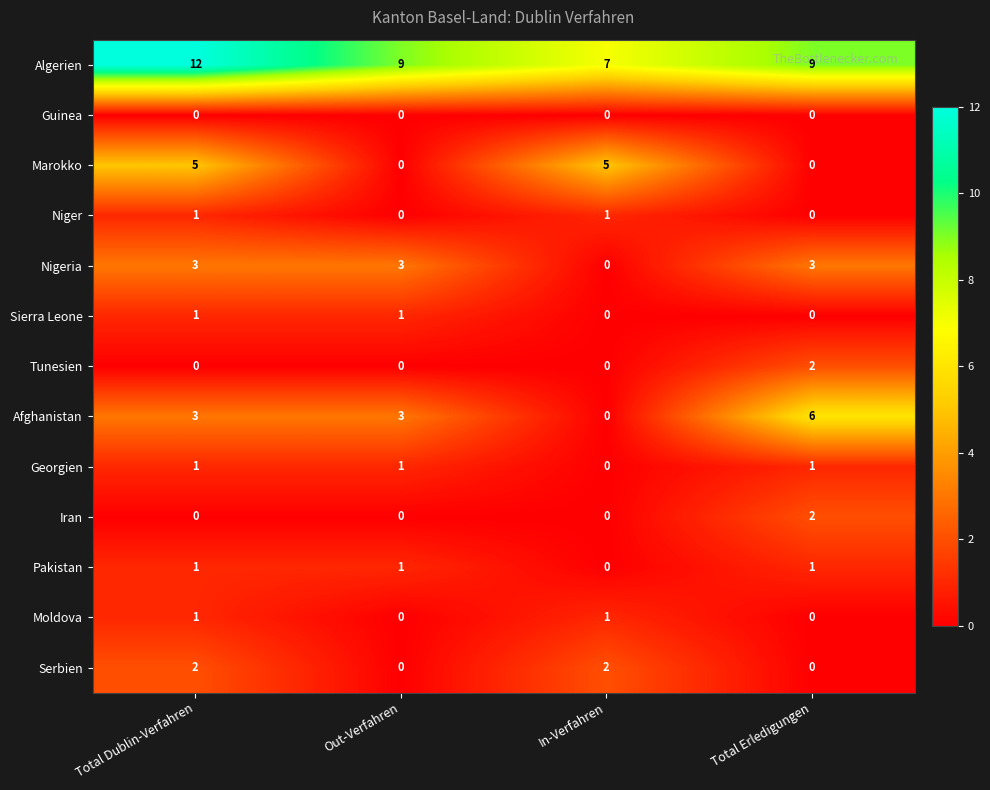

True or false: Iran has a value of 3 at Total Erledigungen.

False